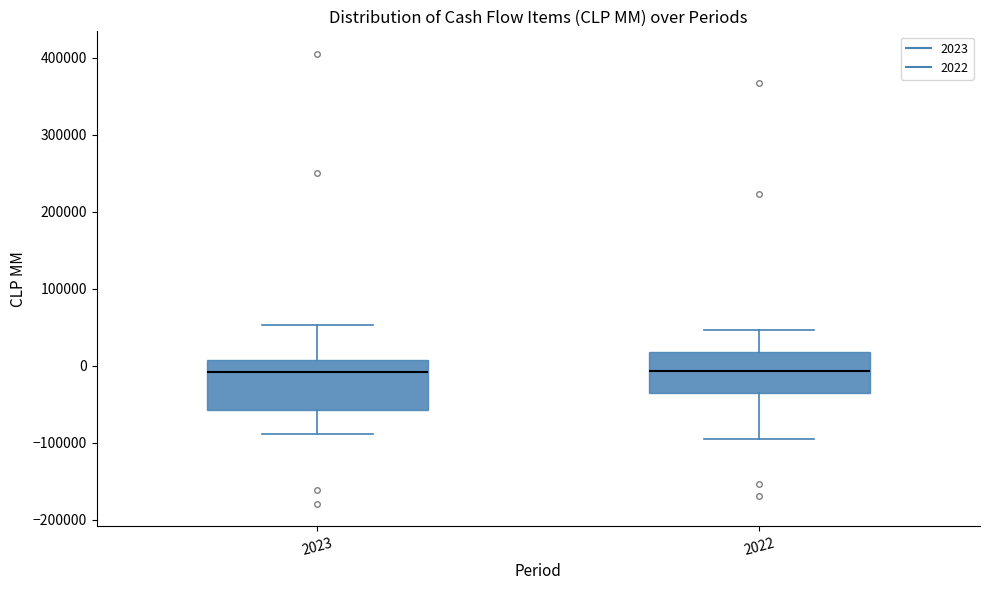

Reading left to right, transcribe this box plot: for each box, give where its median line is, the range the box spans, and where its two whiskers end, as read against the y-axis. The values are not printed on the chart, so give them approximately, as read against the axis.

2023: median -10000, box -60000 to 10000, whiskers -90000 to 50000
2022: median -10000, box -40000 to 20000, whiskers -90000 to 50000